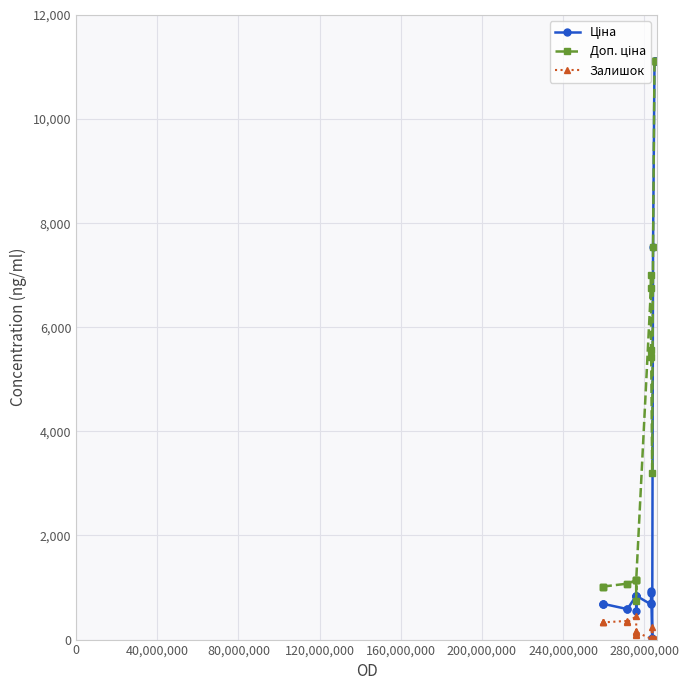

What is the greatest value displayed?

11113.6